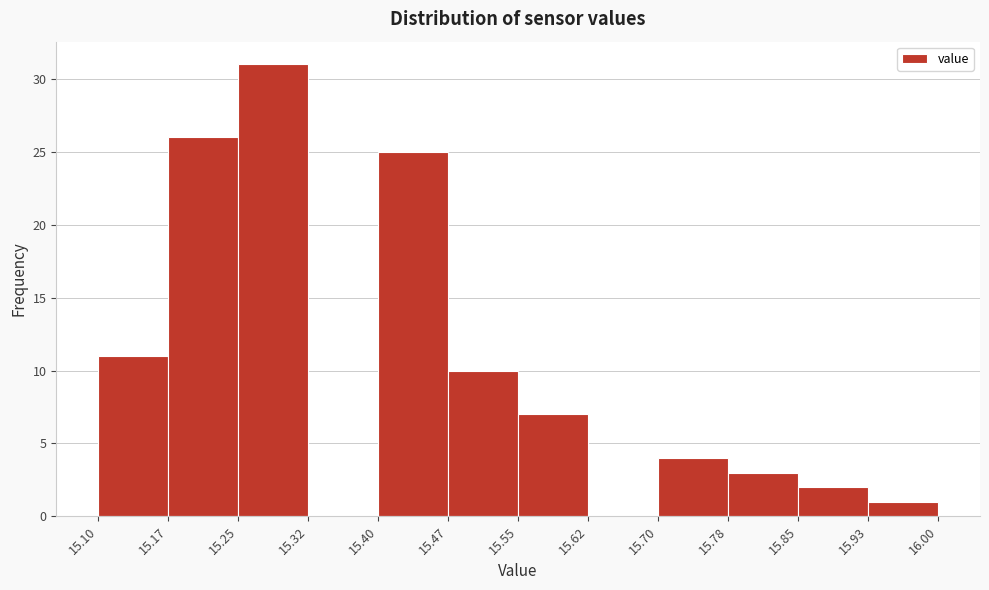

How tall is the bar that spans 15.85 to 15.93 on the x-axis? The values are not printed on the chart, so give them approximately, as read against the axis.

2